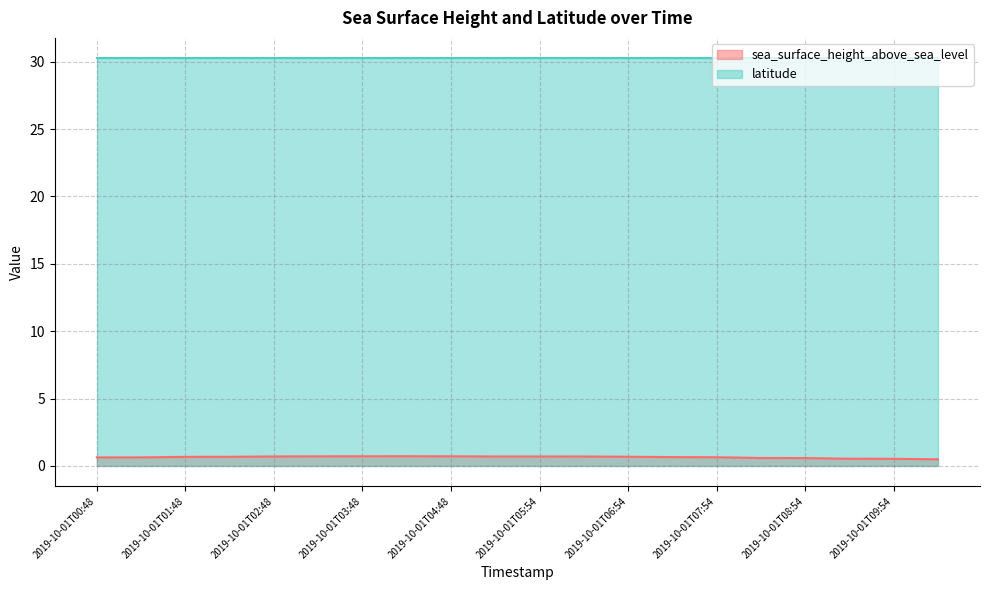

How many points are higher than both their immediate neighbors (excluding endpoints)?

1